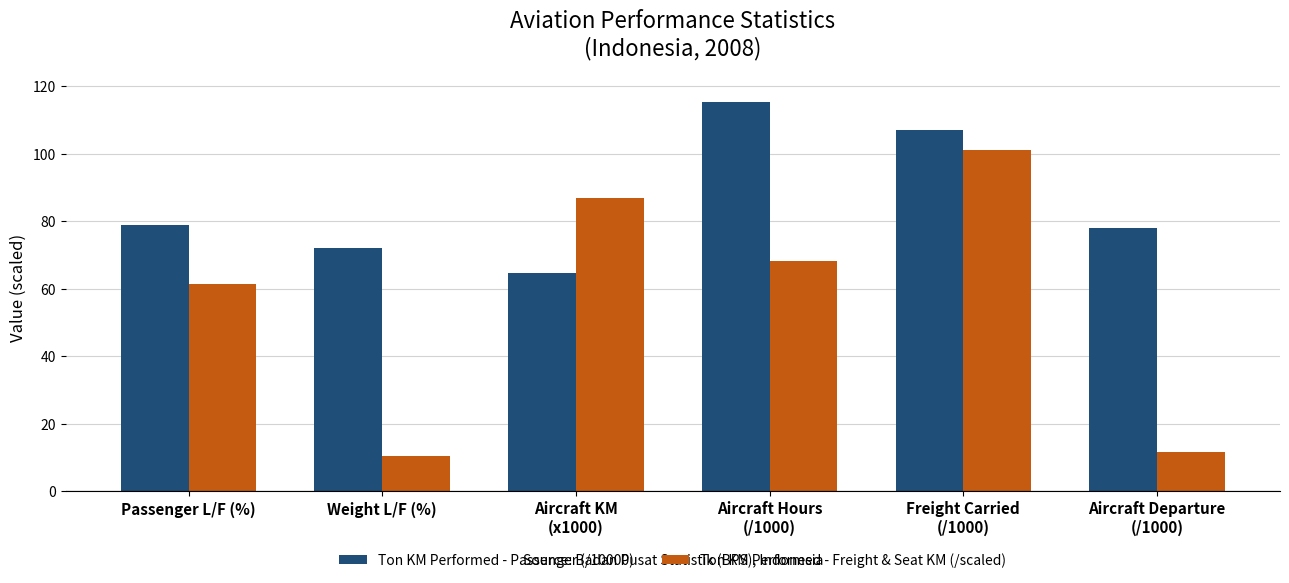

Reading left to right, transcribe all the data shown in this chart.

Ton KM Performed - Passenger (/10000): Passenger L/F (%)=79.0	Weight L/F (%)=72.0	Aircraft KM
(x1000)=64.7	Aircraft Hours
(/1000)=115.3	Freight Carried
(/1000)=106.9	Aircraft Departure
(/1000)=78.0
Ton KM Performed - Freight & Seat KM (/scaled): Passenger L/F (%)=61.3	Weight L/F (%)=10.4	Aircraft KM
(x1000)=86.8	Aircraft Hours
(/1000)=68.2	Freight Carried
(/1000)=101.1	Aircraft Departure
(/1000)=11.5